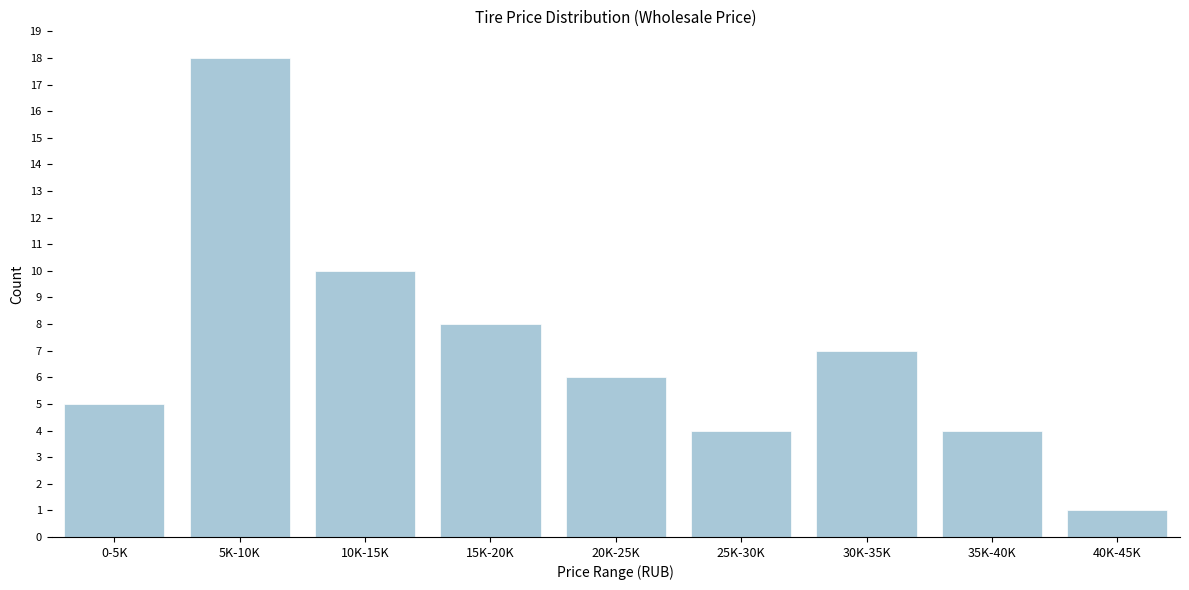

Reading left to right, list all the values displayed in this chart.

5	18	10	8	6	4	7	4	1